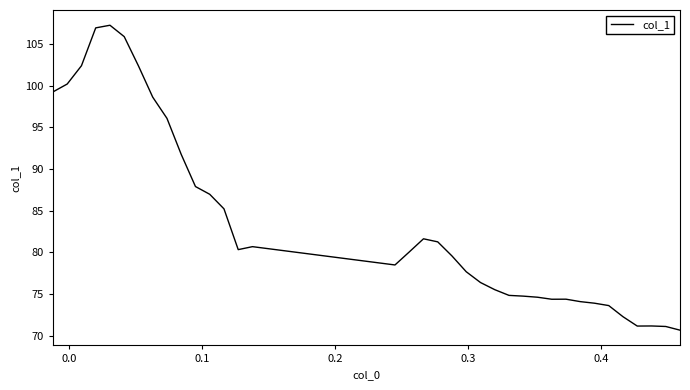

What is the maximum value shown in the chart?

107.2